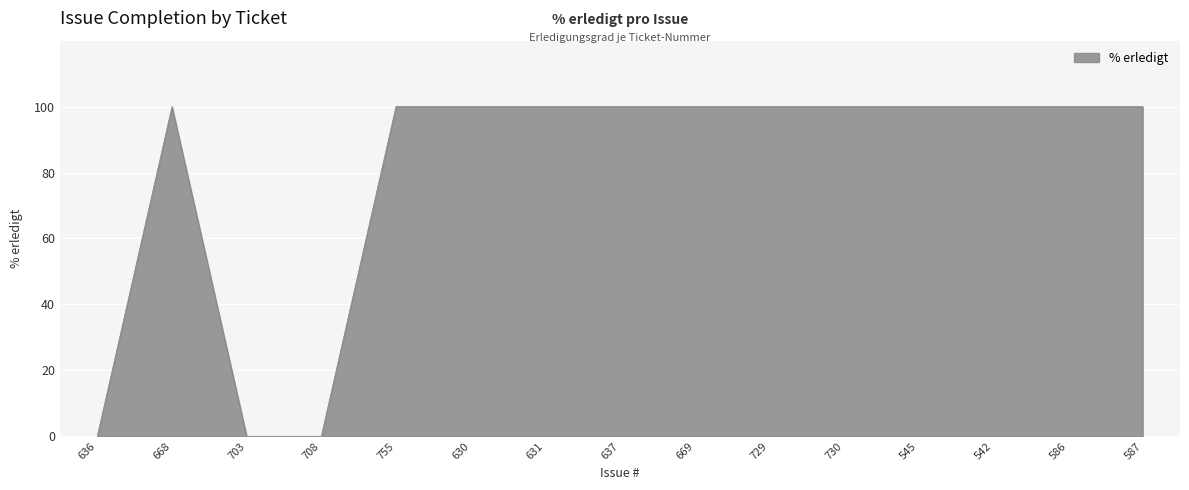

Approximately how many times larger is the value at 637 compared to 630?

1.0